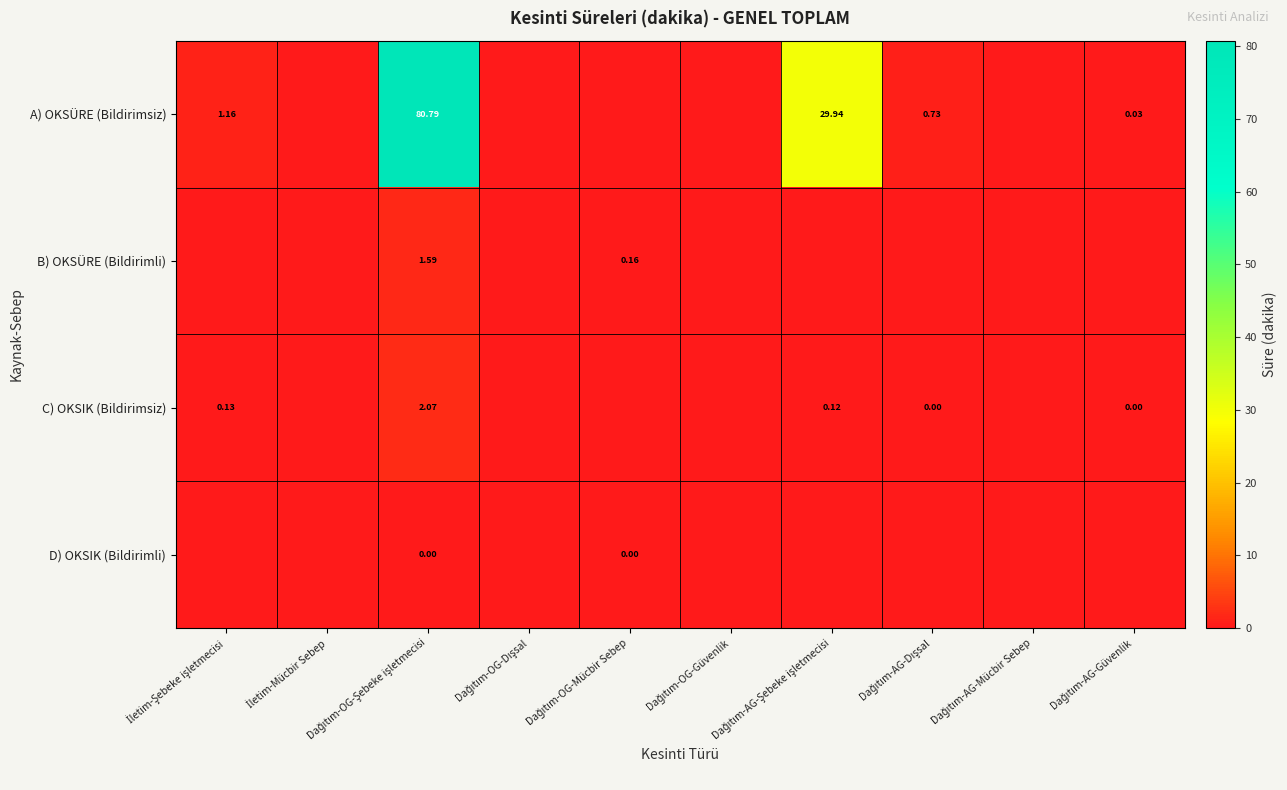

What is the sum of the C) OKSIK (Bildirimsiz) values at İletim-Mücbir Sebep and Dağıtım-AG-Şebeke işletmecisi?

0.1